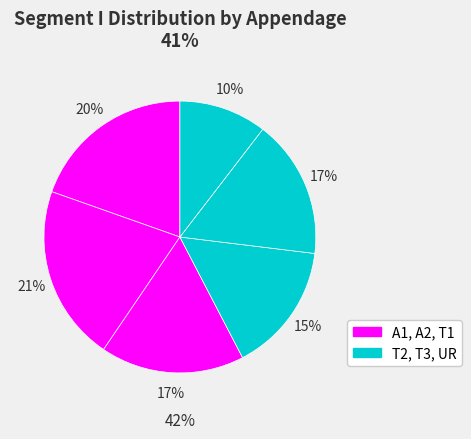

Which category has the smallest portion of the pie?

UR